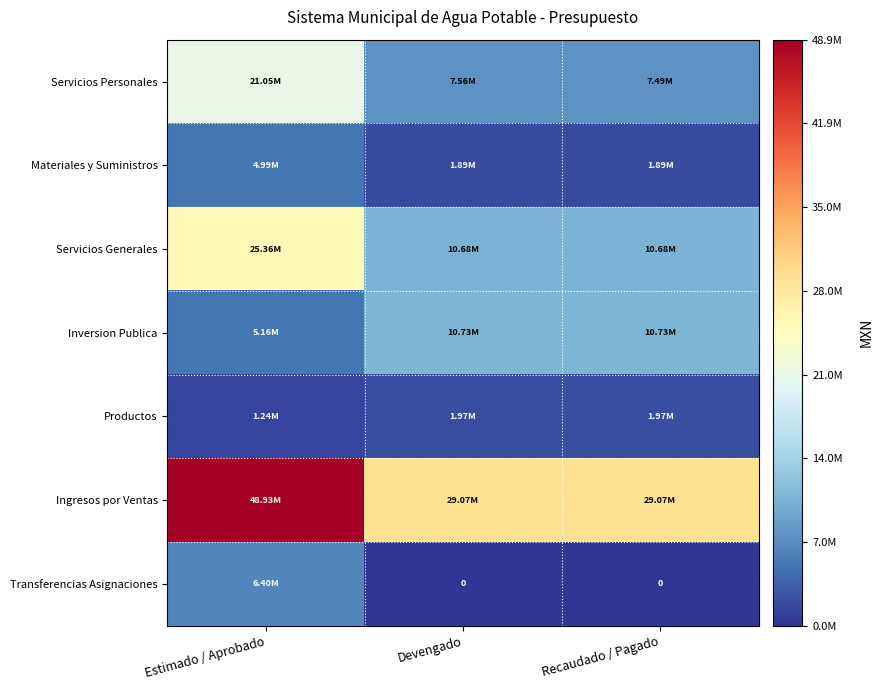

The Ingresos por Ventas series shows 29072045.3 at Devengado. True or false?

True